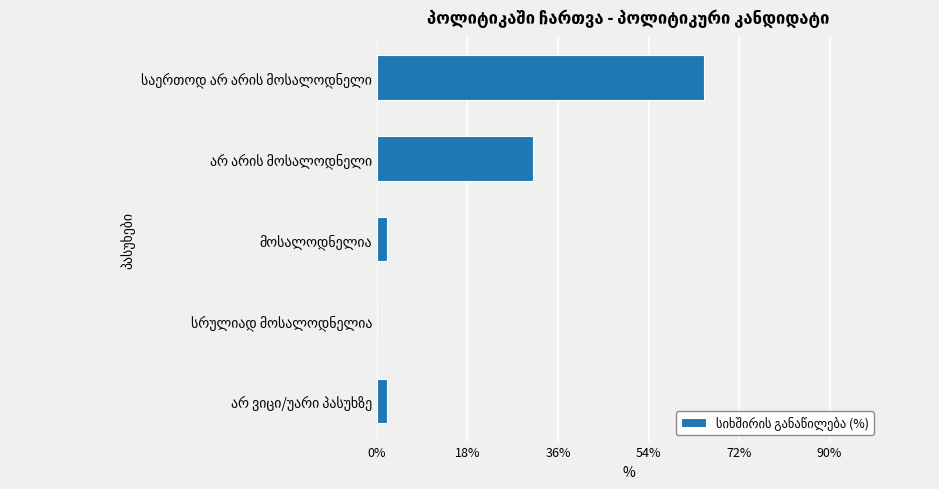

What is the maximum value shown in the chart?

65